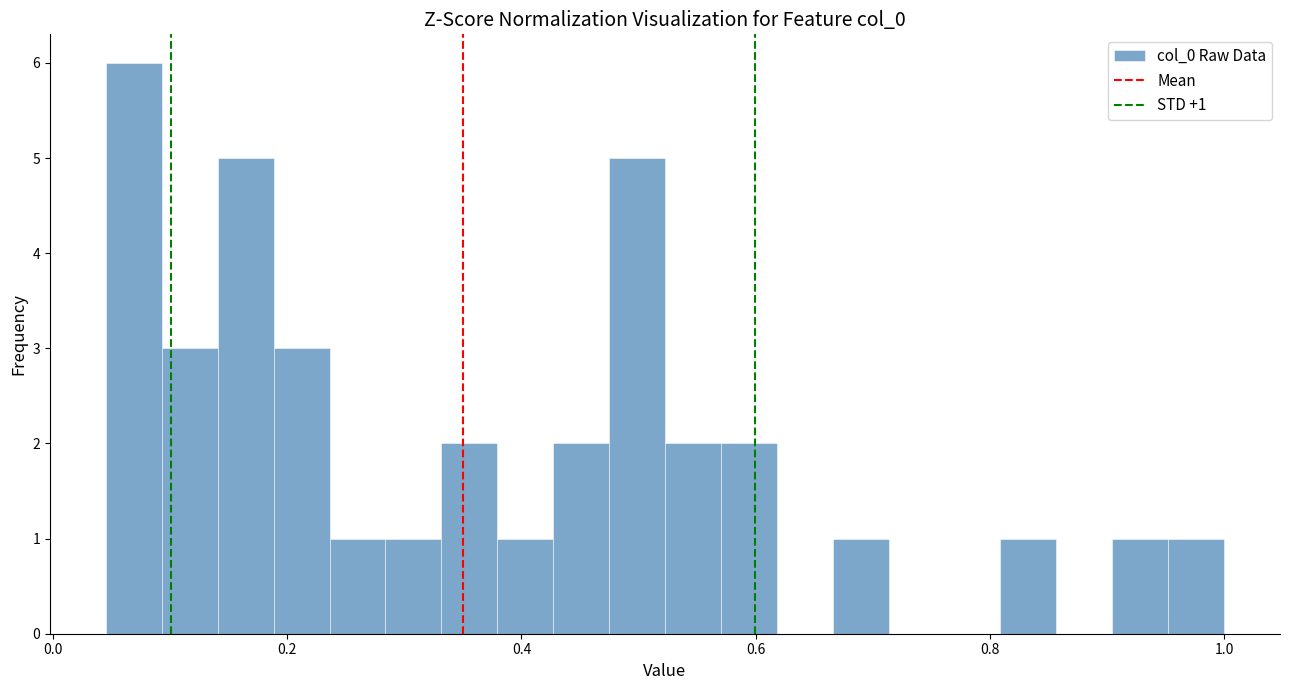

Read against the x-axis, roughly where is the centre of the tallest bar?

0.06